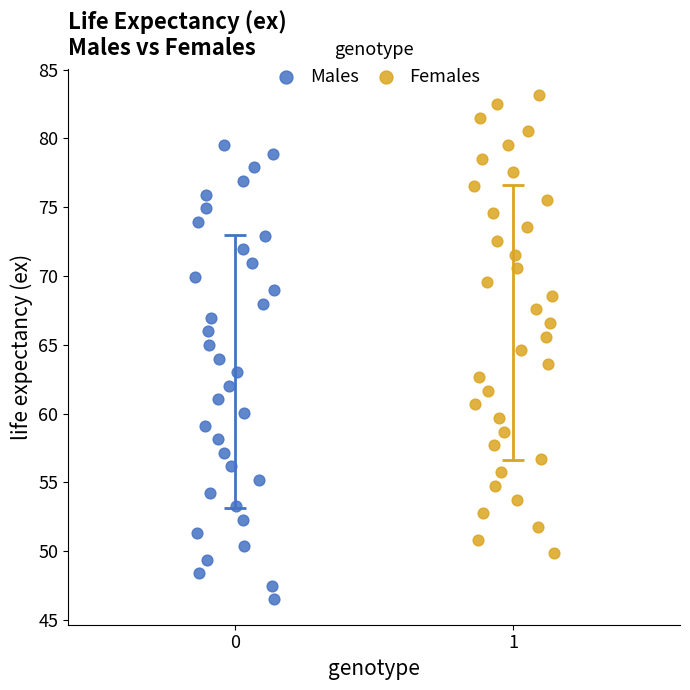

Which series contains the lowest Y value?

Males